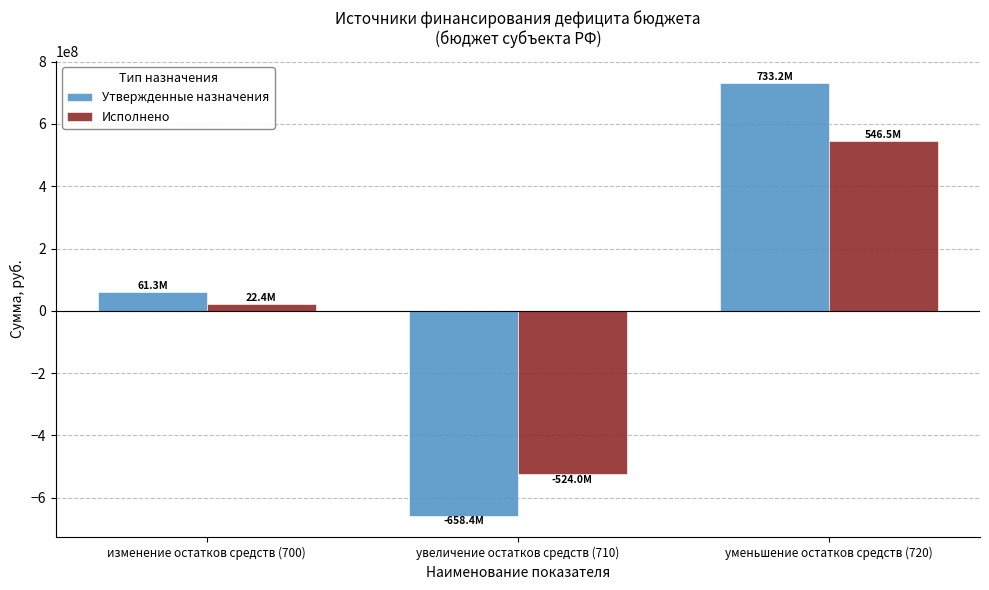

Is the value of Исполнено at увеличение остатков средств (710) greater than the value of Утвержденные назначения at увеличение остатков средств (710)?

Yes